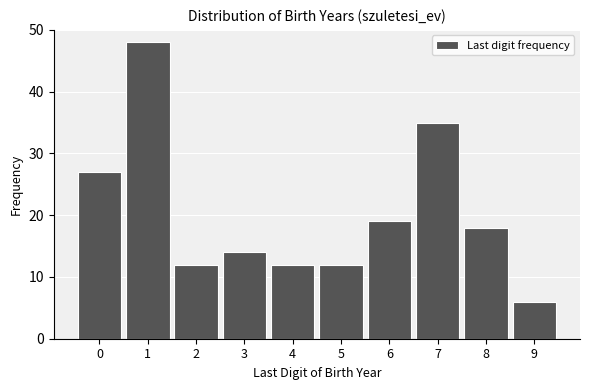

Reading left to right, extract all data points from this chart.

0=27	1=48	2=12	3=14	4=12	5=12	6=19	7=35	8=18	9=6